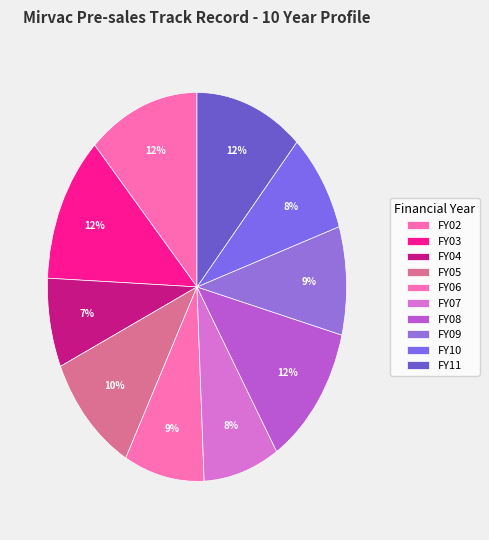

Does FY06 account for over 50% of the chart?

No